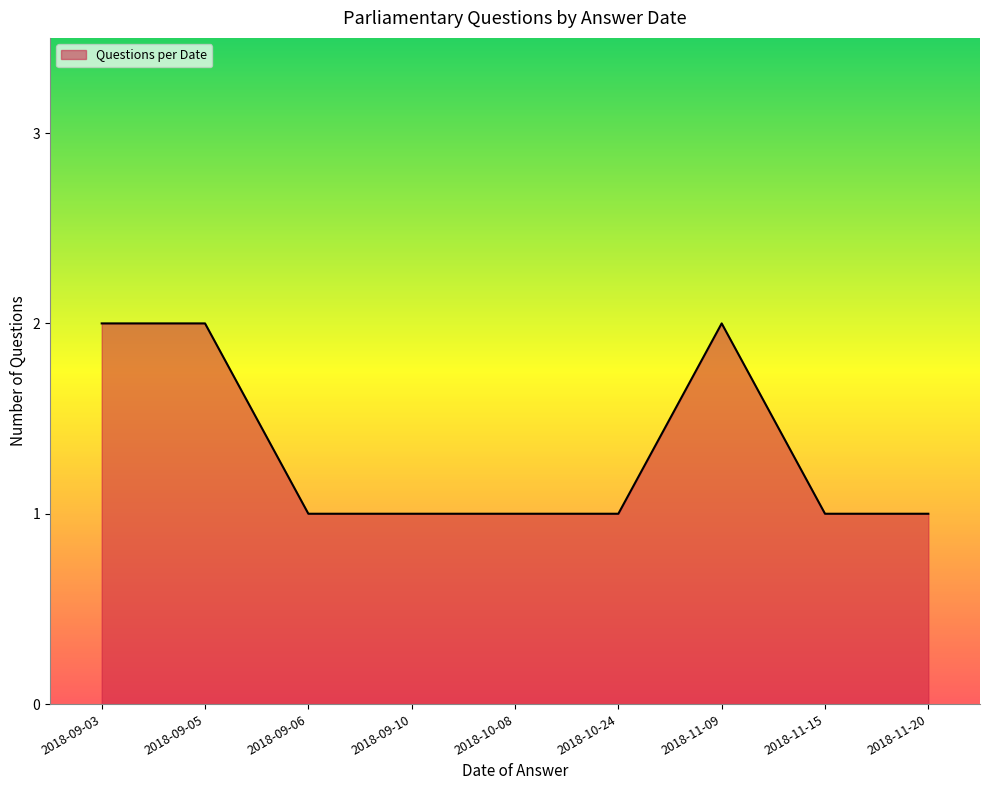

What is the sum of all values?

12